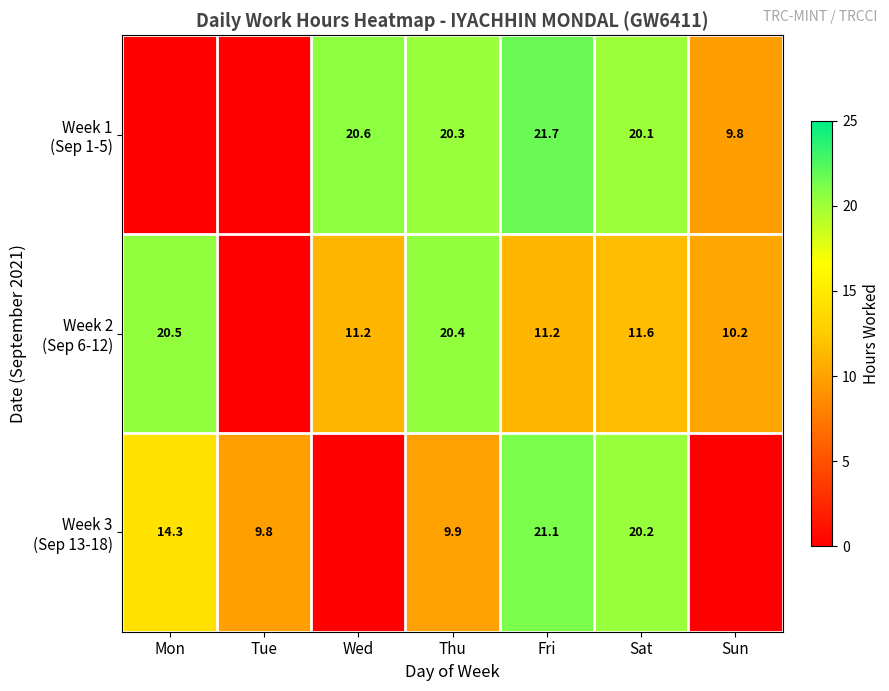

How many positive values does the Week 2 (Sep 6-12) series have?

6